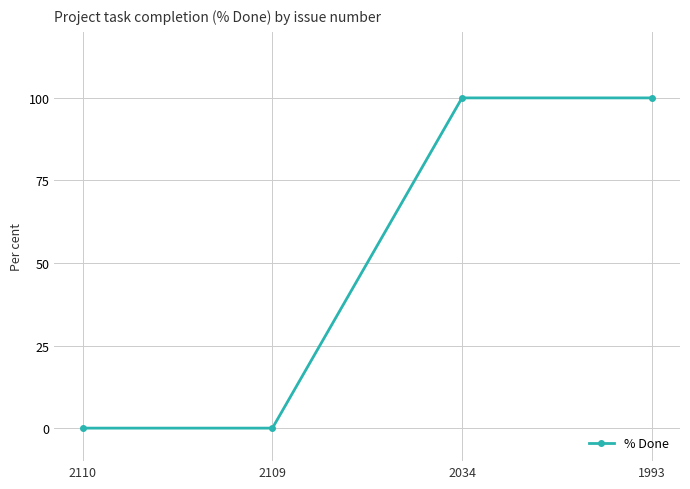

The value at 2034 is 100. True or false?

True